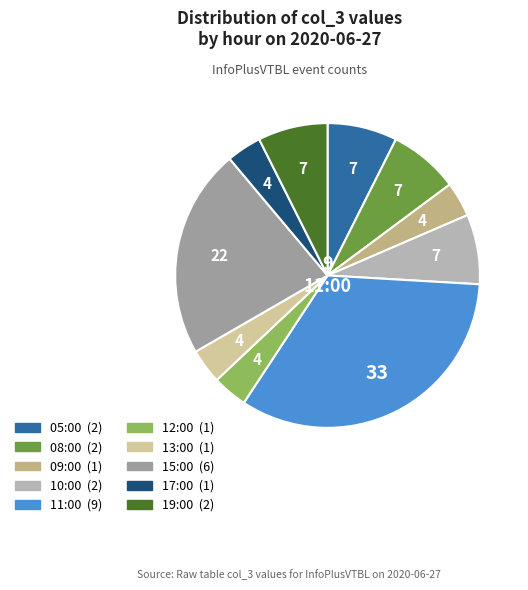

The 11:00 slice represents 42% of the pie. True or false?

False